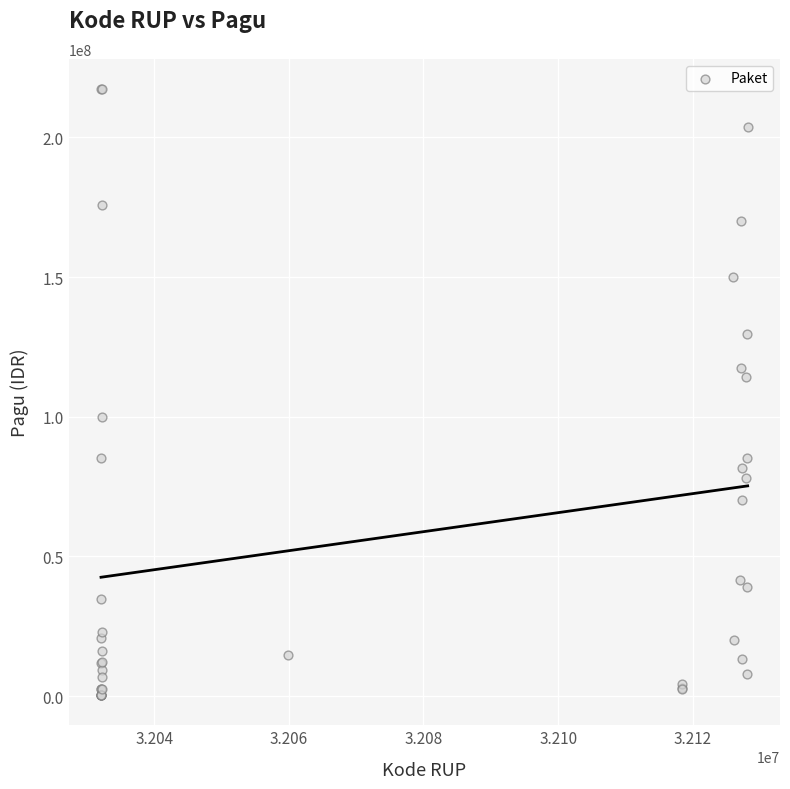

What Y value in the scatter plot is closest to 108830000?

114296000